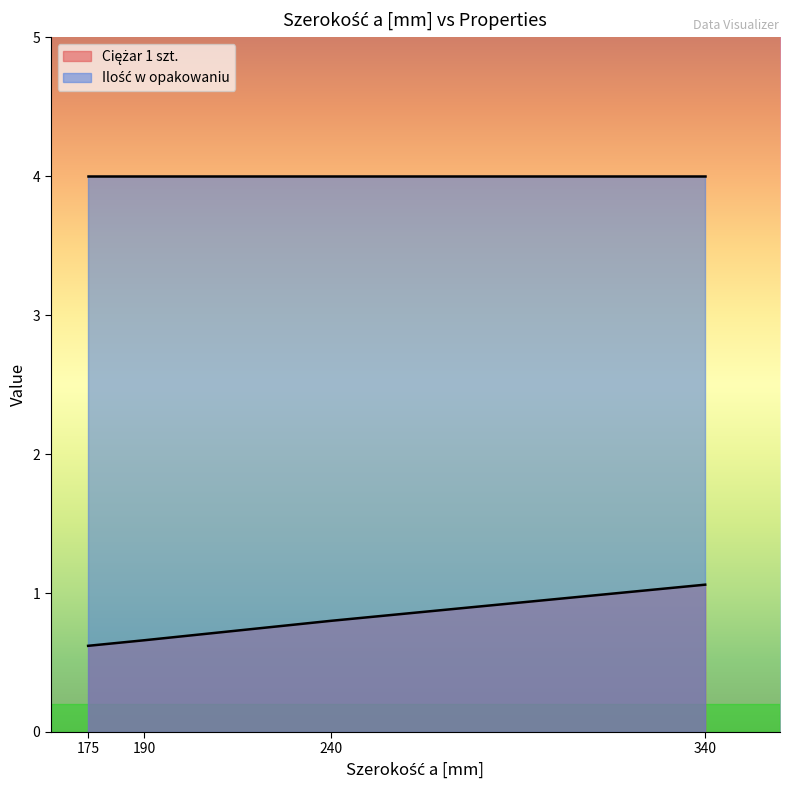

Reading left to right, what are all the values shown in this chart?

175=0.6	190=0.7	240=0.8	340=1.1